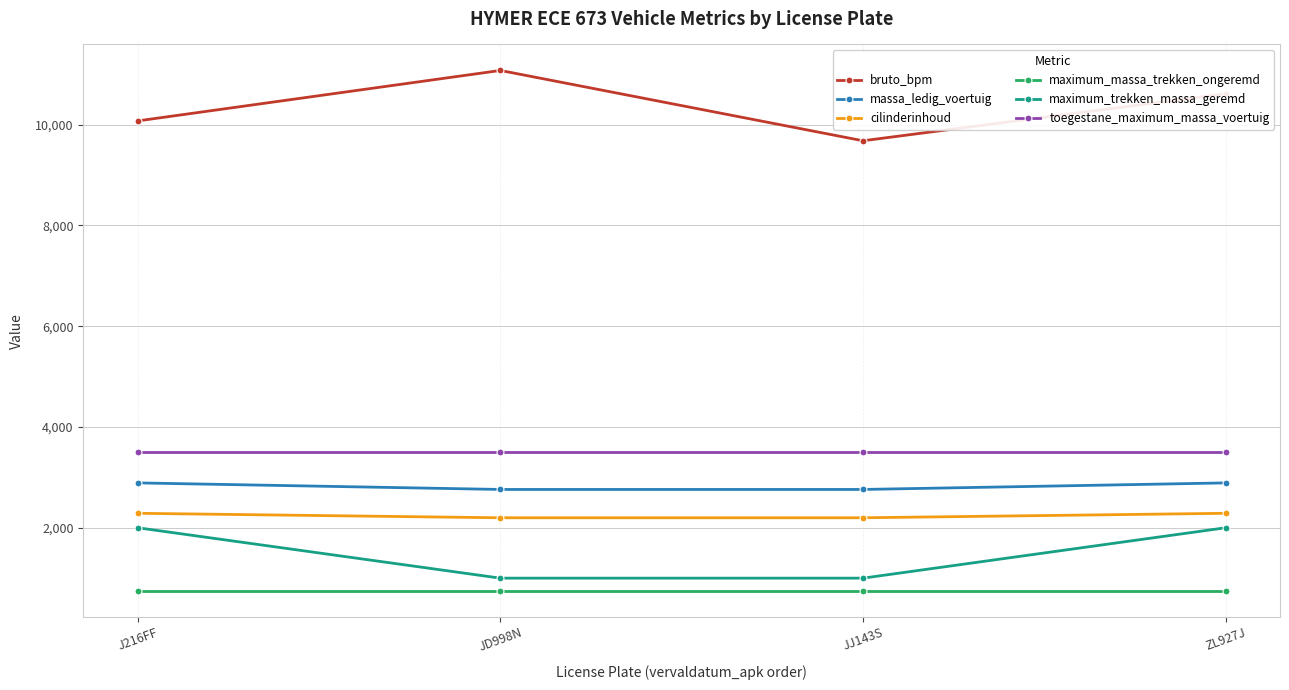

True or false: maximum_trekken_massa_geremd has a value of 1779 at JD998N.

False